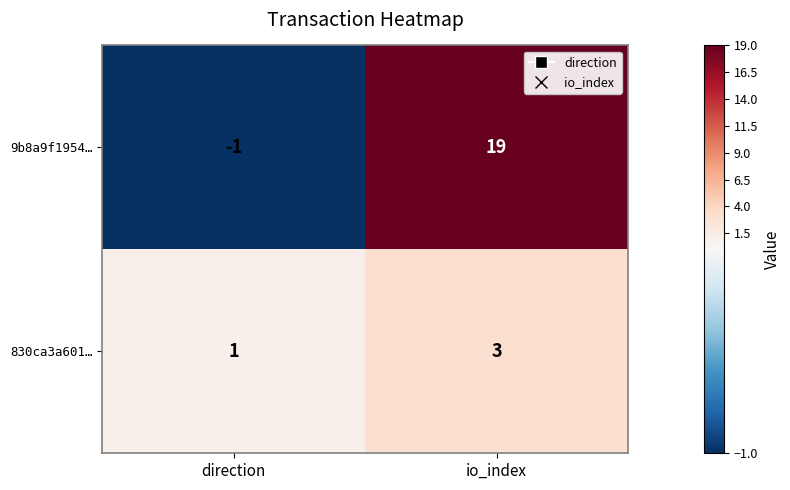

At how many categories does at least one series exceed 16?

1